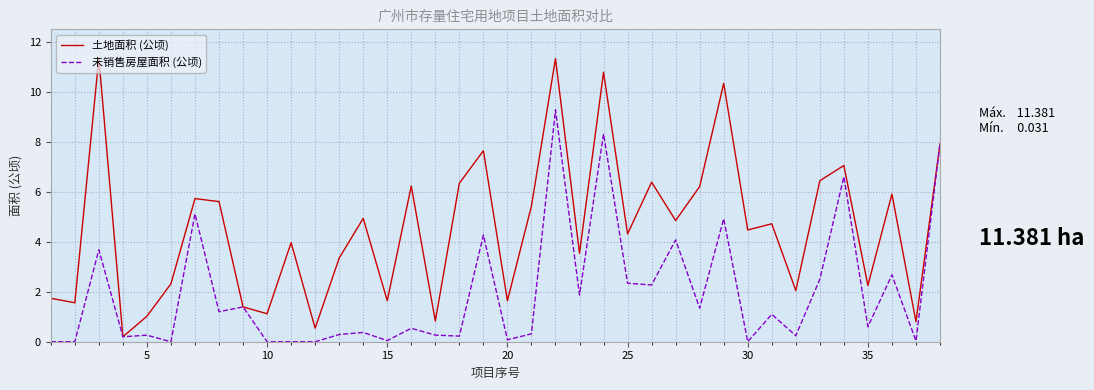

What is the highest value of the 土地面积 (公顷) series?

11.4